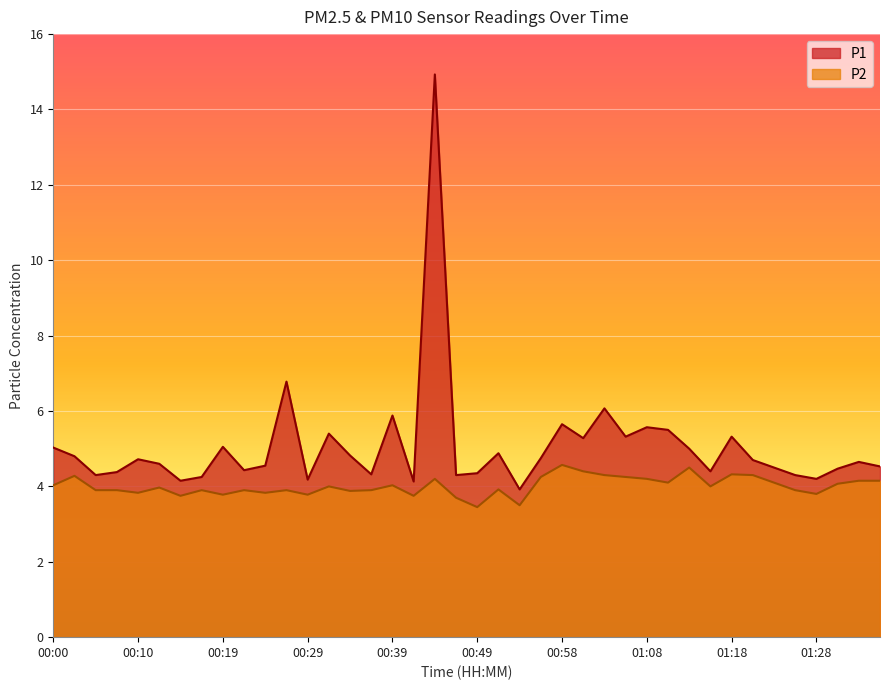

Where is the first local maximum for P2?

00:02